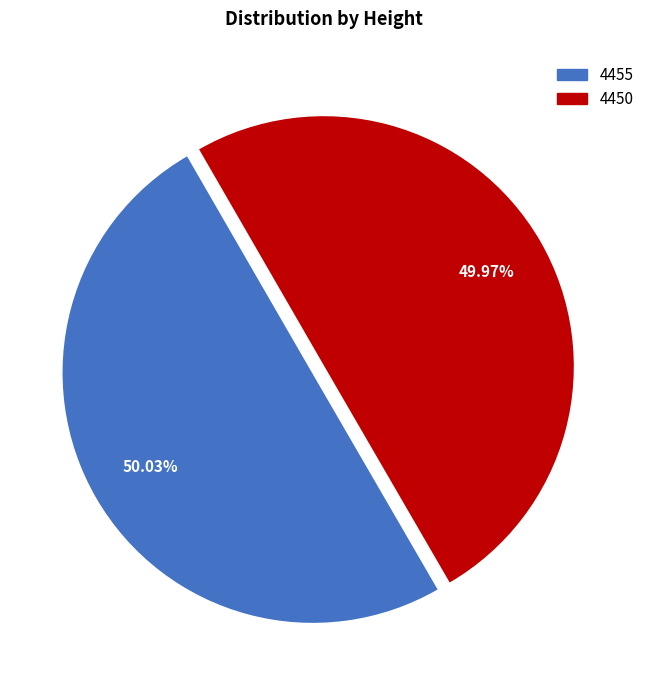

What is the ratio of the value at 4455 to the value at 4450?

1.0